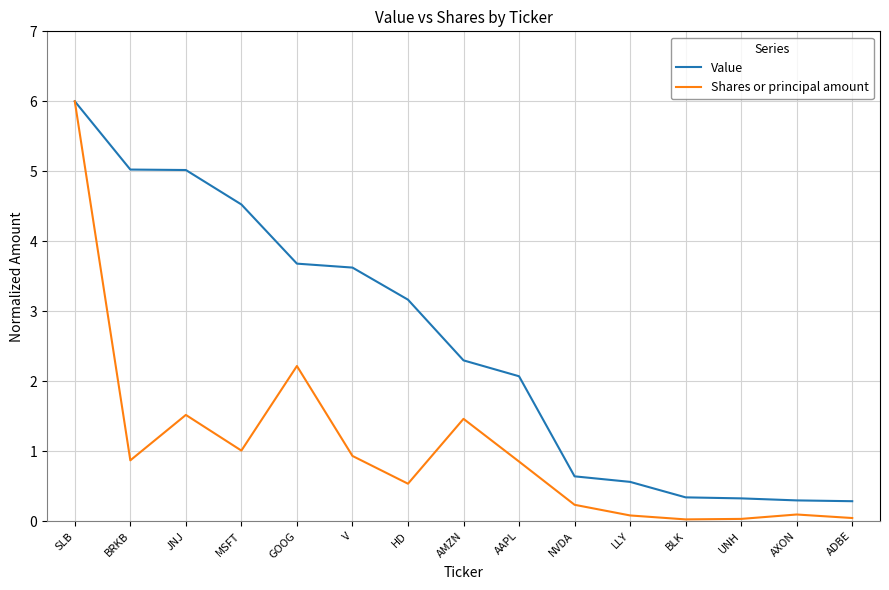

Where is the first local maximum for Shares or principal amount?

JNJ